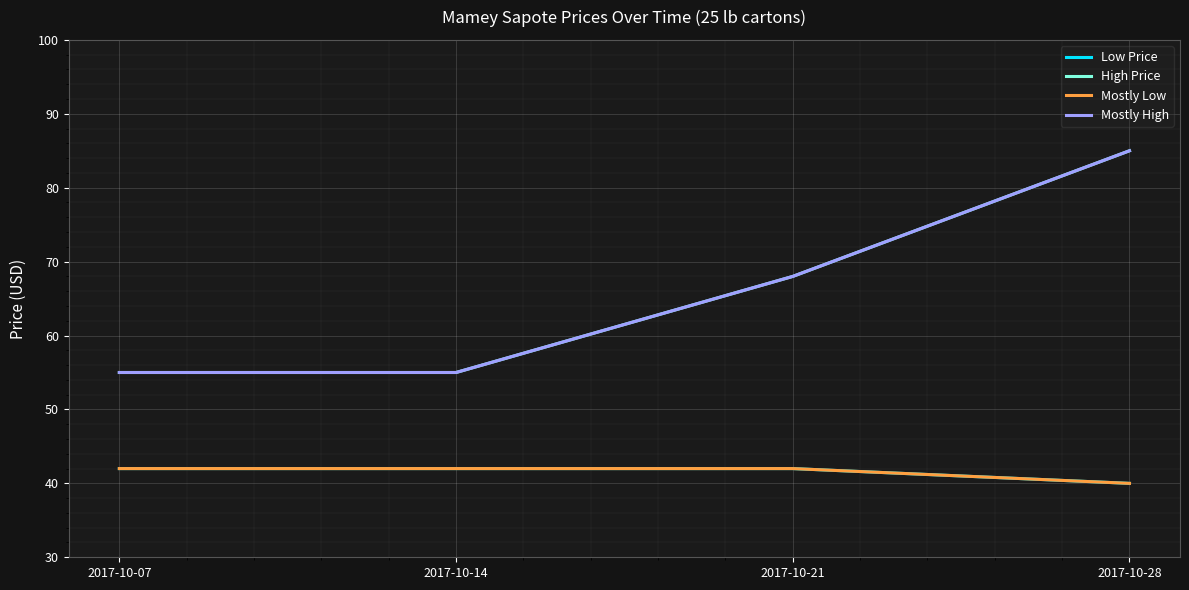

Does the chart have visible grid lines?

Yes